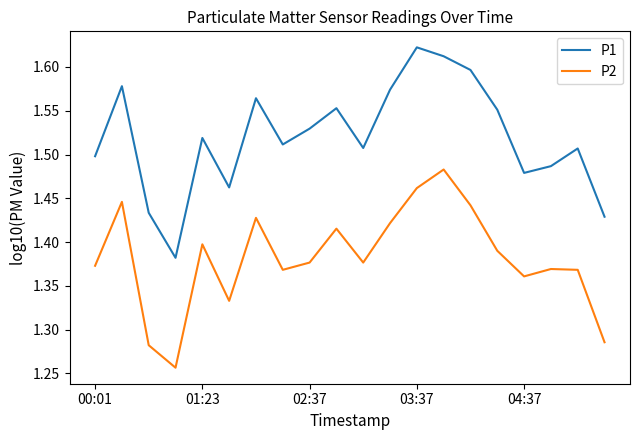

Which series has the largest total across all categories?

P1